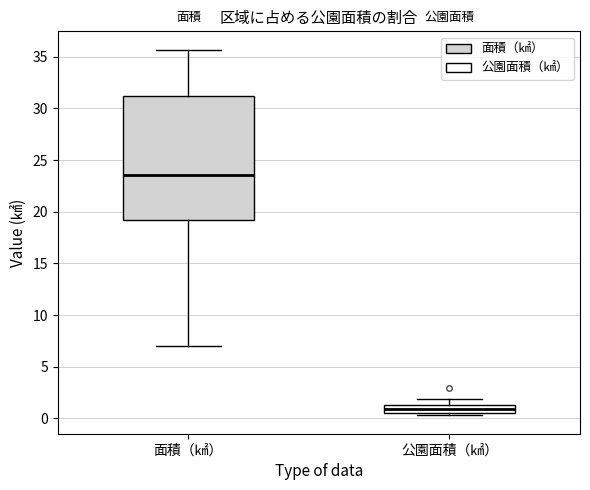

Where does the median line of the box for 公園面積（㎢） sit on the y-axis? The values are not printed on the chart, so give them approximately, as read against the axis.

1.0